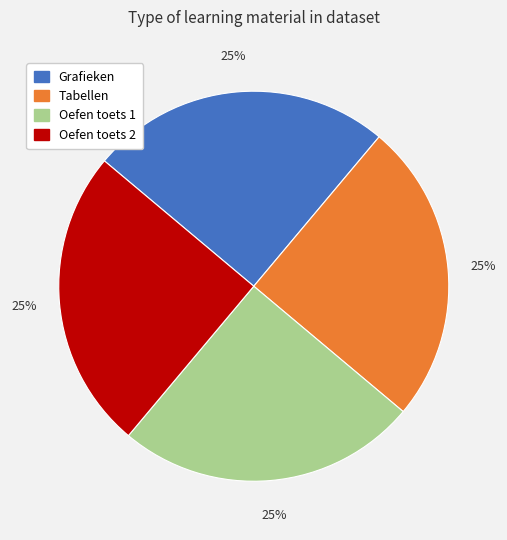

True or false: Oefen toets 1 accounts for 36% of the total.

False